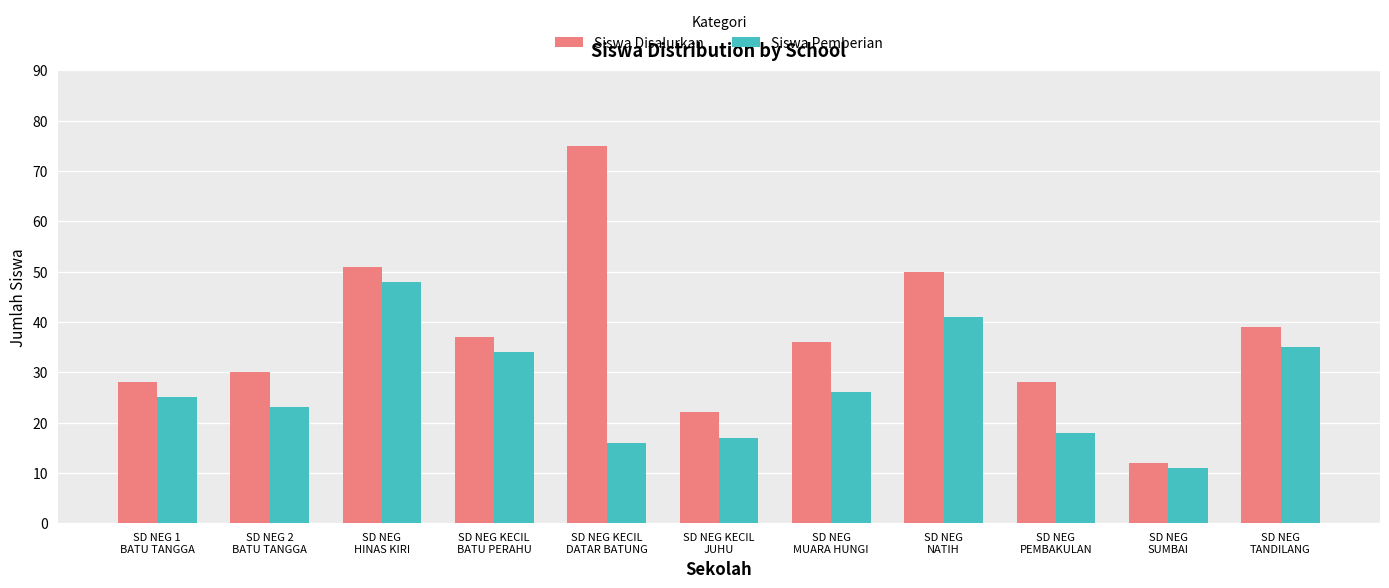

Is the value of Siswa Disalurkan at SD NEG
TANDILANG greater than the value of Siswa Pemberian at SD NEG 2
BATU TANGGA?

Yes